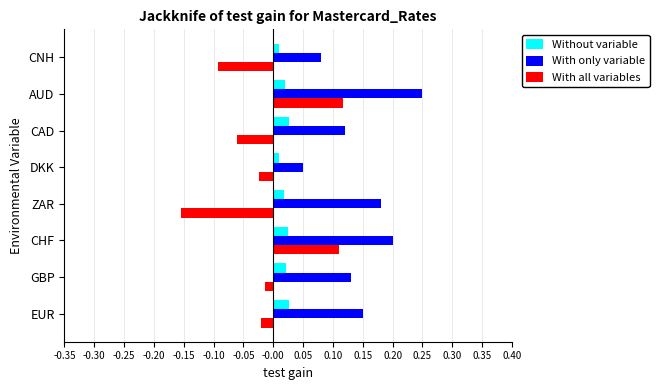

Is it true that With only variable equals 0.3 at ZAR?

False